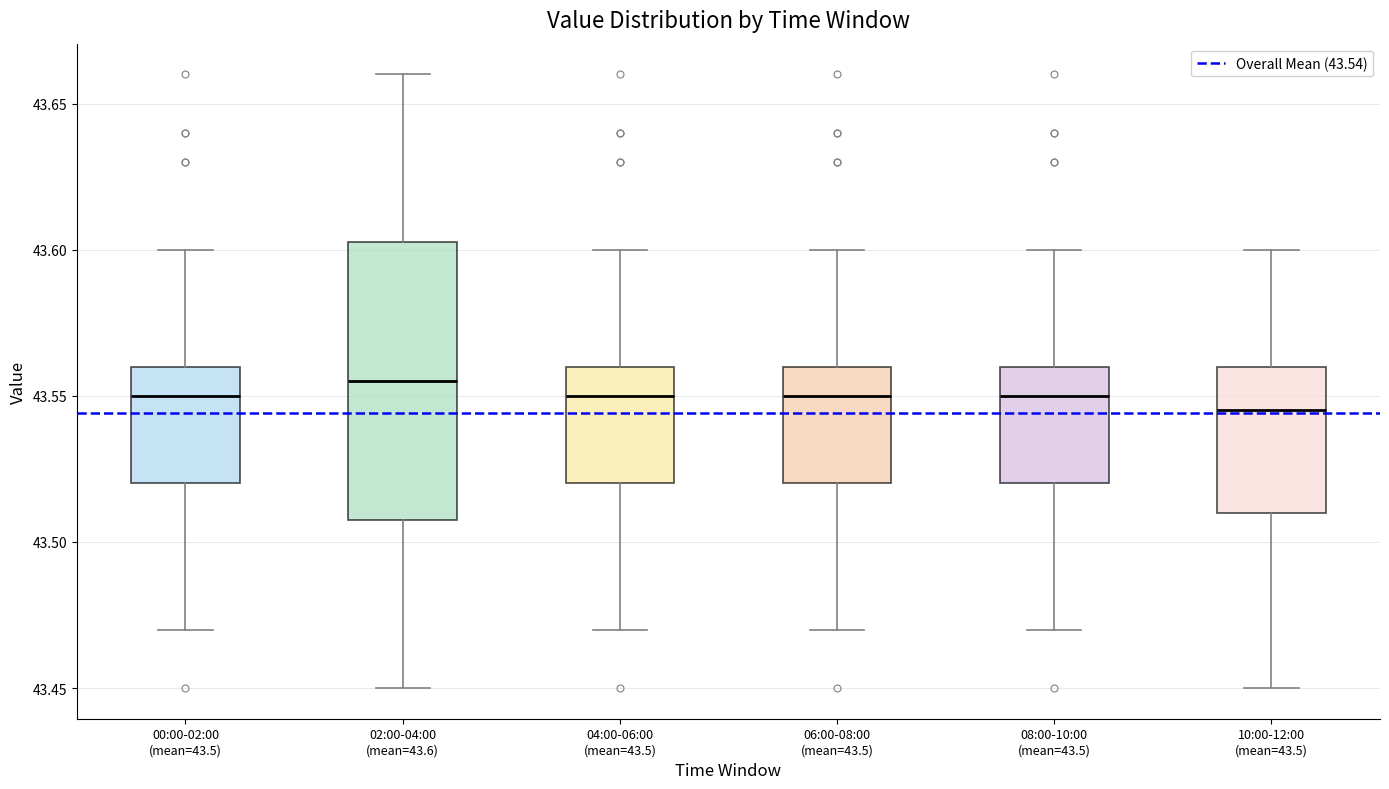

Reading left to right, transcribe this box plot: for each box, give where its median line is, the range the box spans, and where its two whiskers end, as read against the y-axis. The values are not printed on the chart, so give them approximately, as read against the axis.

00:00-02:00 (mean=43.5): median 43.550, box 43.520 to 43.560, whiskers 43.470 to 43.600
02:00-04:00 (mean=43.6): median 43.555, box 43.510 to 43.605, whiskers 43.450 to 43.660
04:00-06:00 (mean=43.5): median 43.550, box 43.520 to 43.560, whiskers 43.470 to 43.600
06:00-08:00 (mean=43.5): median 43.550, box 43.520 to 43.560, whiskers 43.470 to 43.600
08:00-10:00 (mean=43.5): median 43.550, box 43.520 to 43.560, whiskers 43.470 to 43.600
10:00-12:00 (mean=43.5): median 43.545, box 43.510 to 43.560, whiskers 43.450 to 43.600